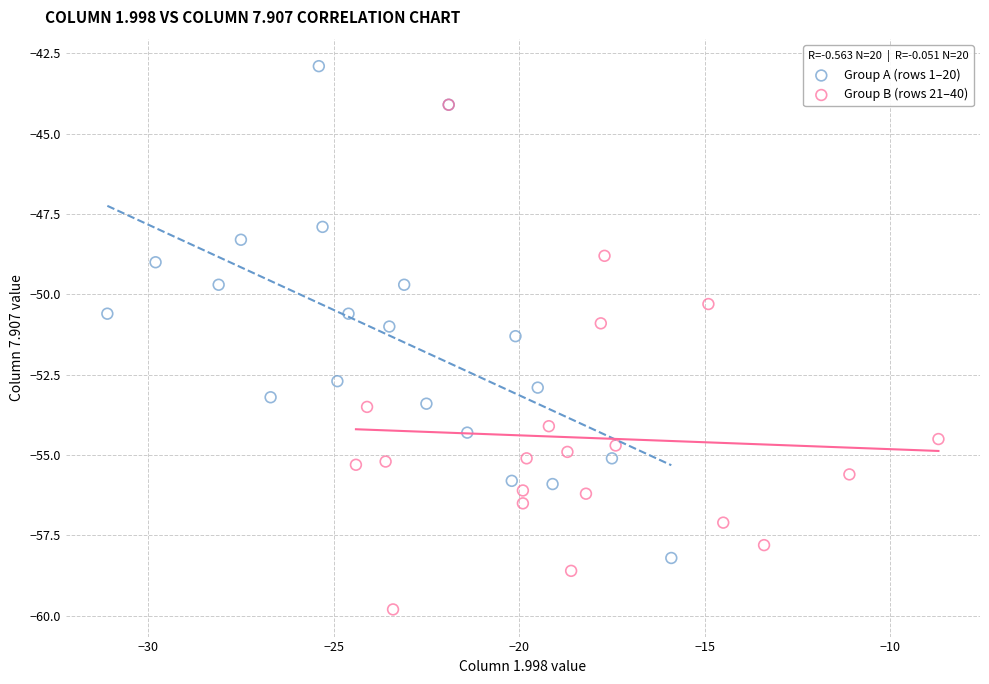

Which series contains the lowest Y value?

Group B (rows 21–40)